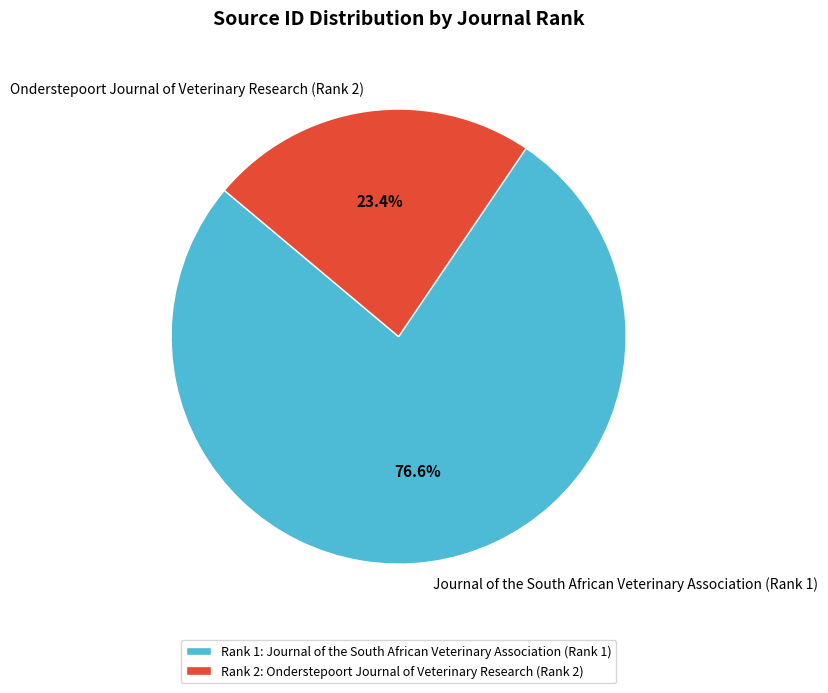

True or false: Onderstepoort Journal of Veterinary Research (Rank 2) accounts for 23% of the total.

True